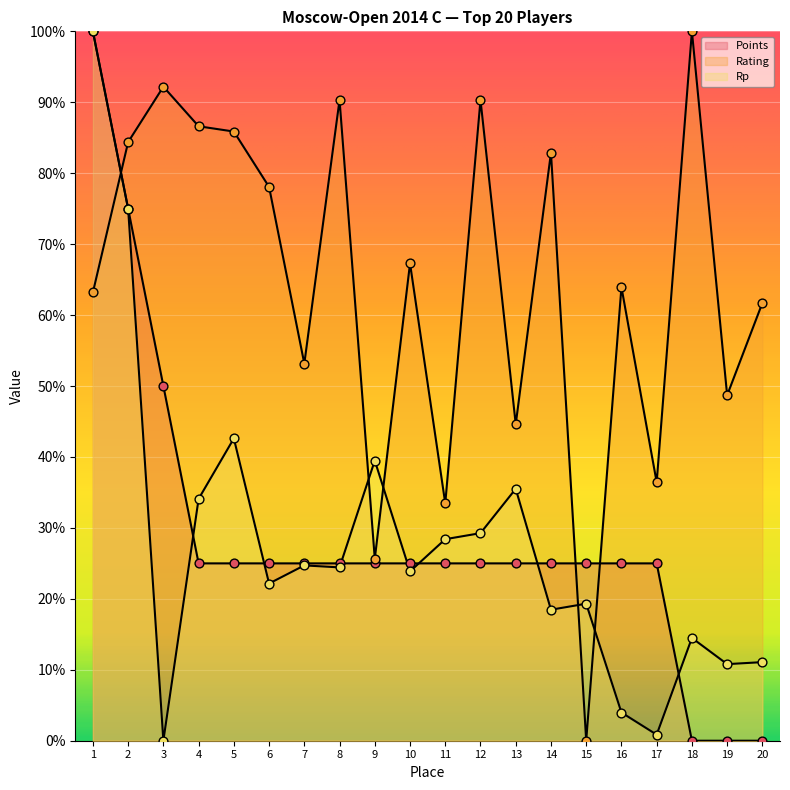

Which series contains the lowest Y value?

Points